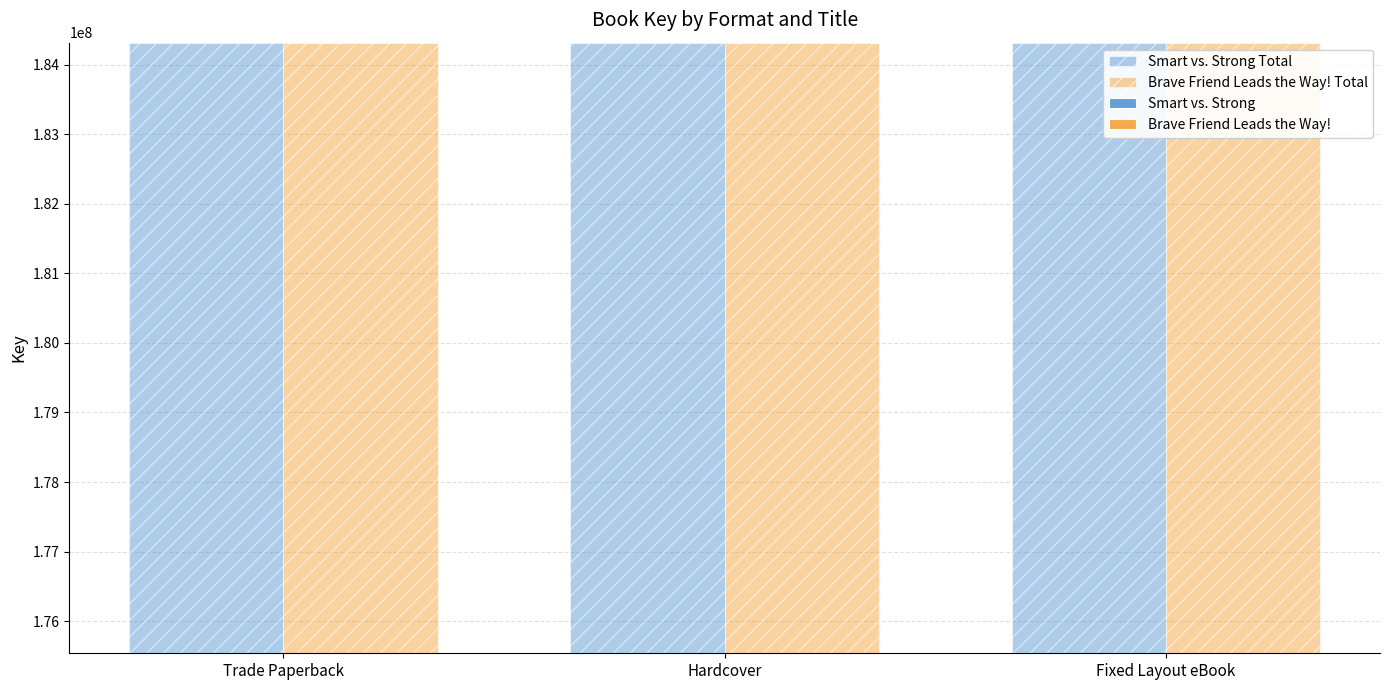

List the series in order of their peak value, highest first.

Smart vs. Strong Total, Brave Friend Leads the Way! Total, Smart vs. Strong, Brave Friend Leads the Way!